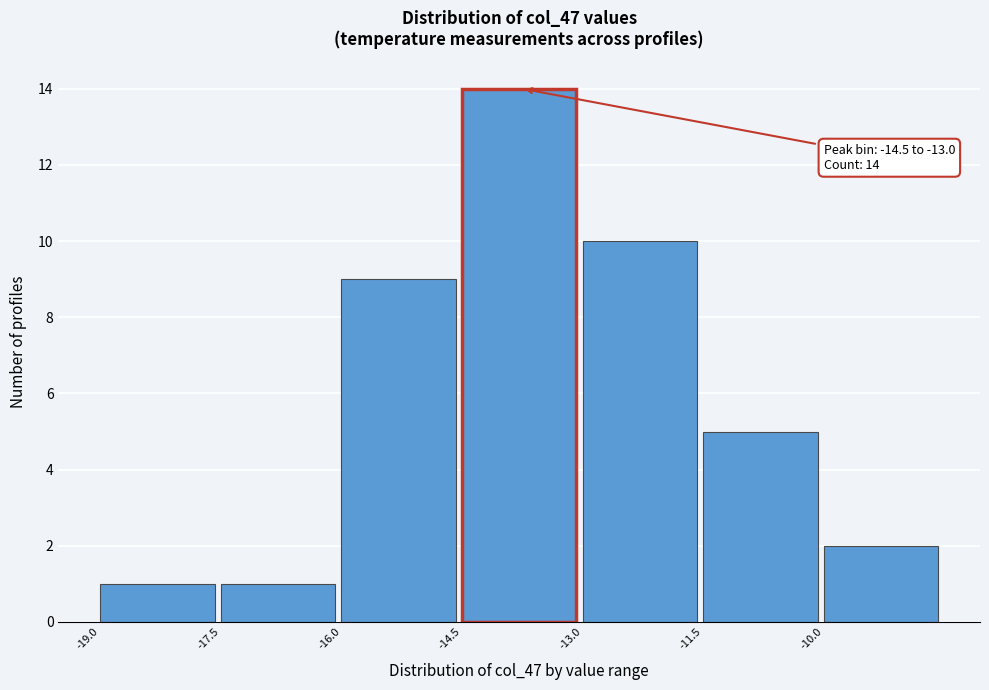

Over which range of the x-axis is the bar tallest?

-14.5 to -13.0